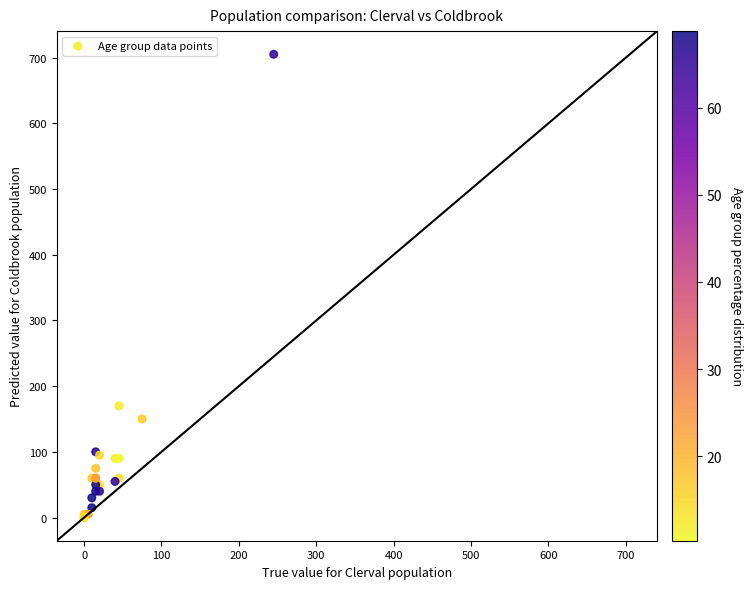

What Y value in the scatter plot is closest to 352?

170